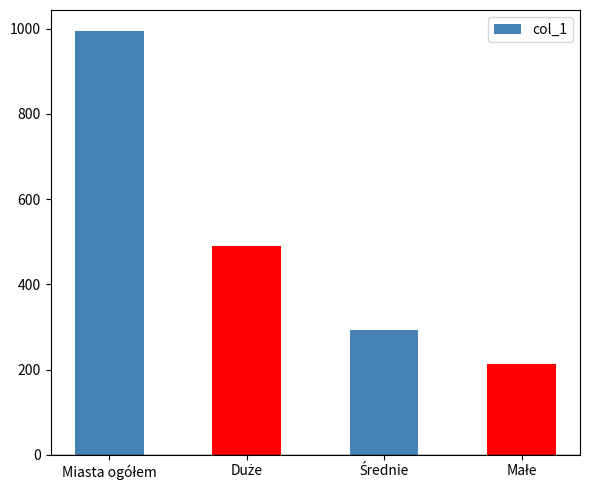

What is the minimum value shown in the chart?

212